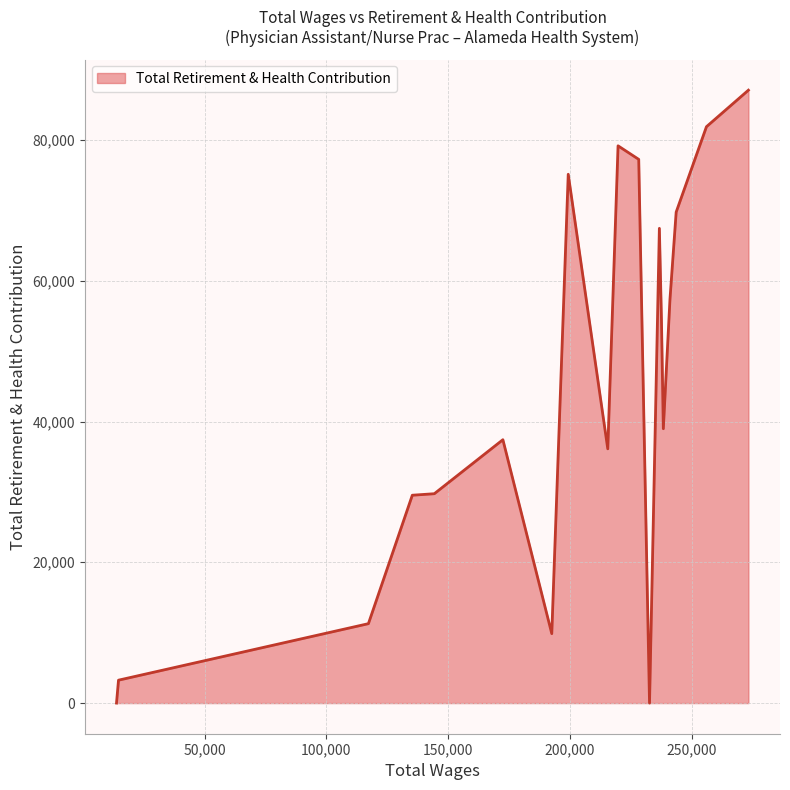

Does the chart display data point markers on the line(s)?

No